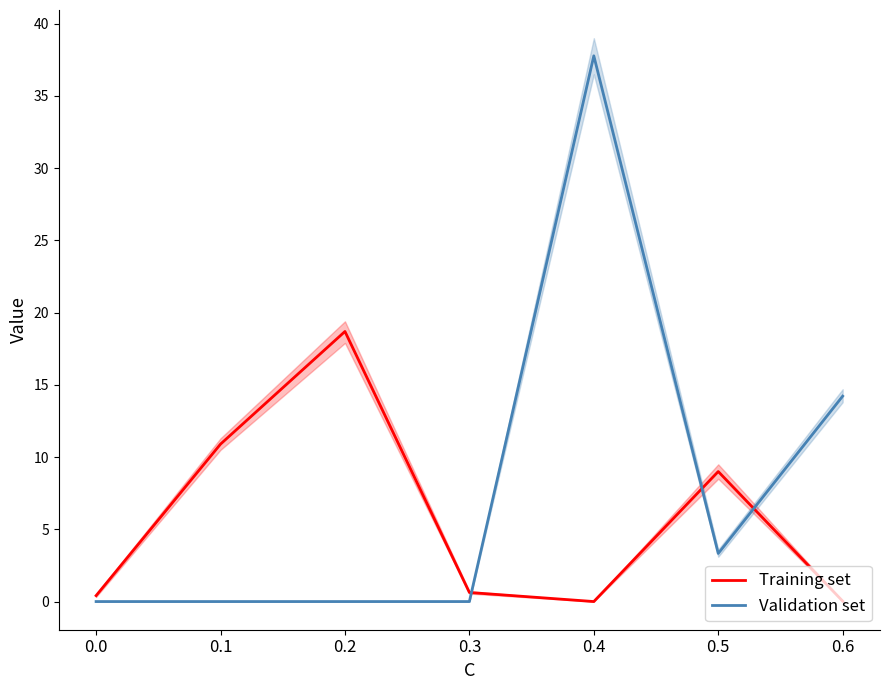

List the series in order of their peak value, lowest first.

Training set, Validation set